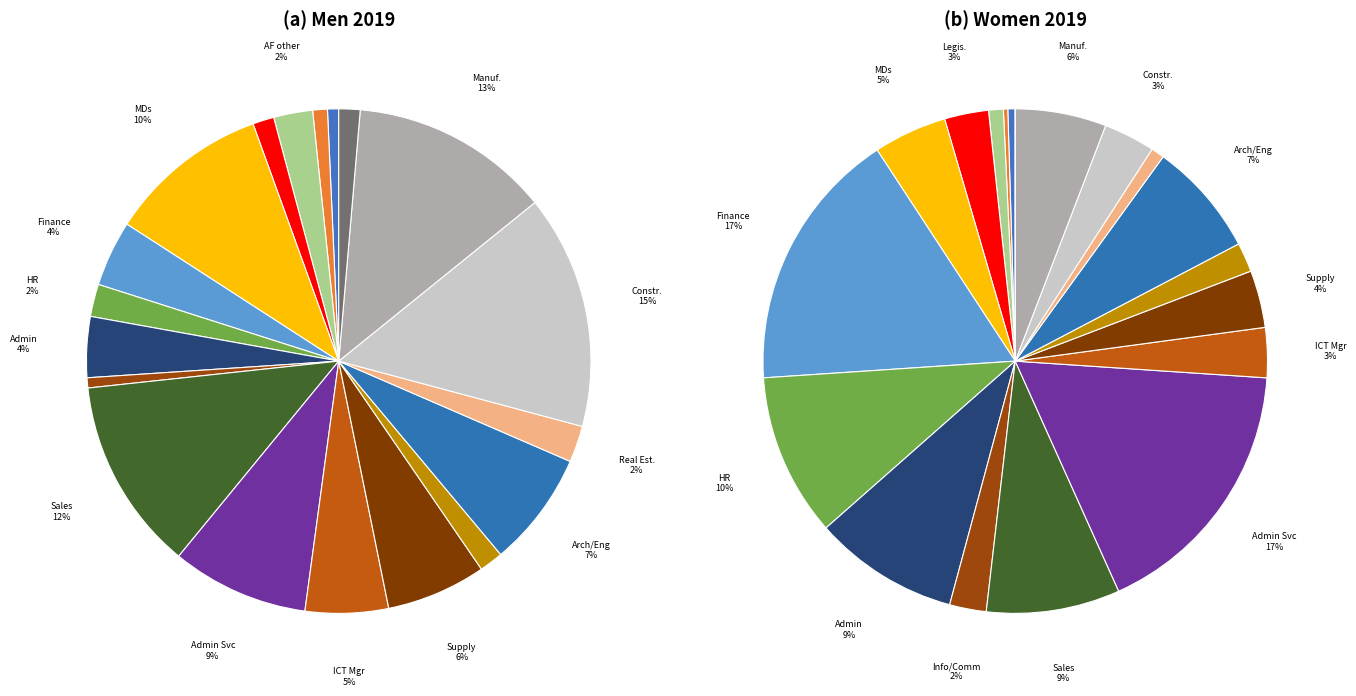

What portion of the pie excludes 2?

97.5%